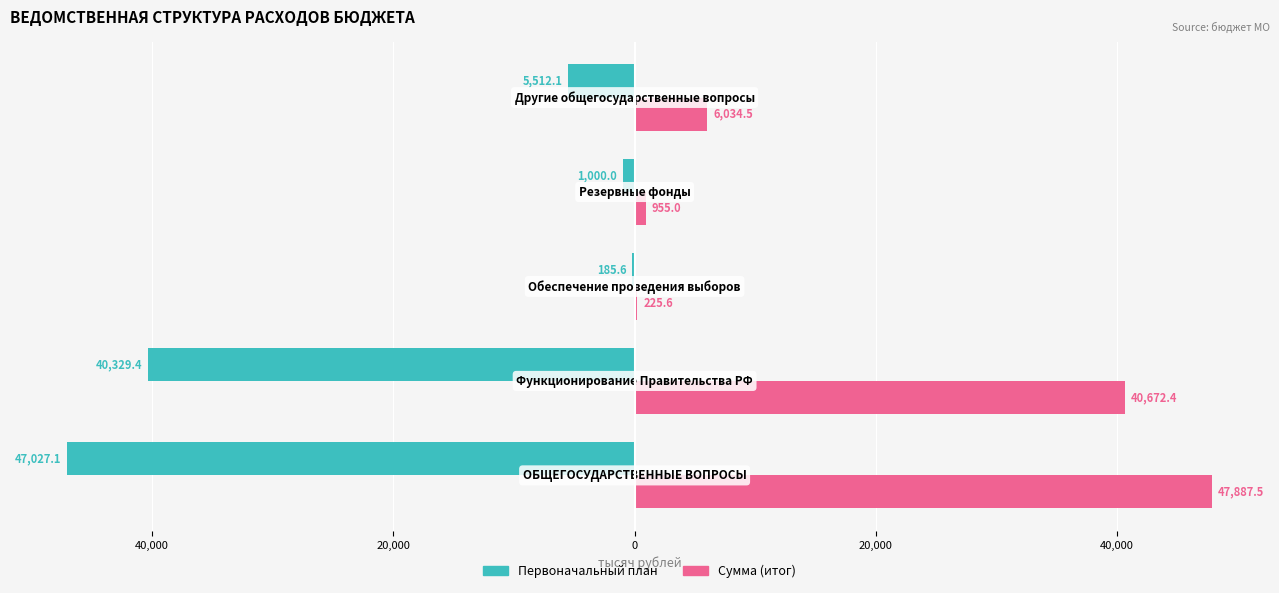

Reading right to left, extract all data points from this chart.

Первоначальный план: 20,000=-5512.1	0=-1000.0	20,000=-185.6	40,000=-40329.4	60,000=-47027.1
Сумма (итог): 20,000=6034.5	0=955.0	20,000=225.6	40,000=40672.4	60,000=47887.5